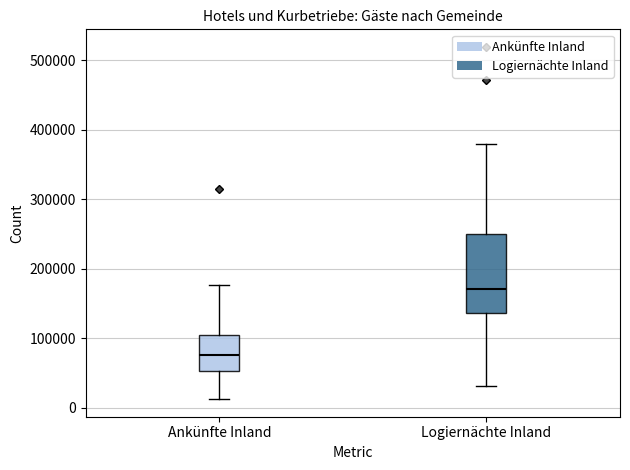

Which box has the highest median line?

Logiernächte Inland